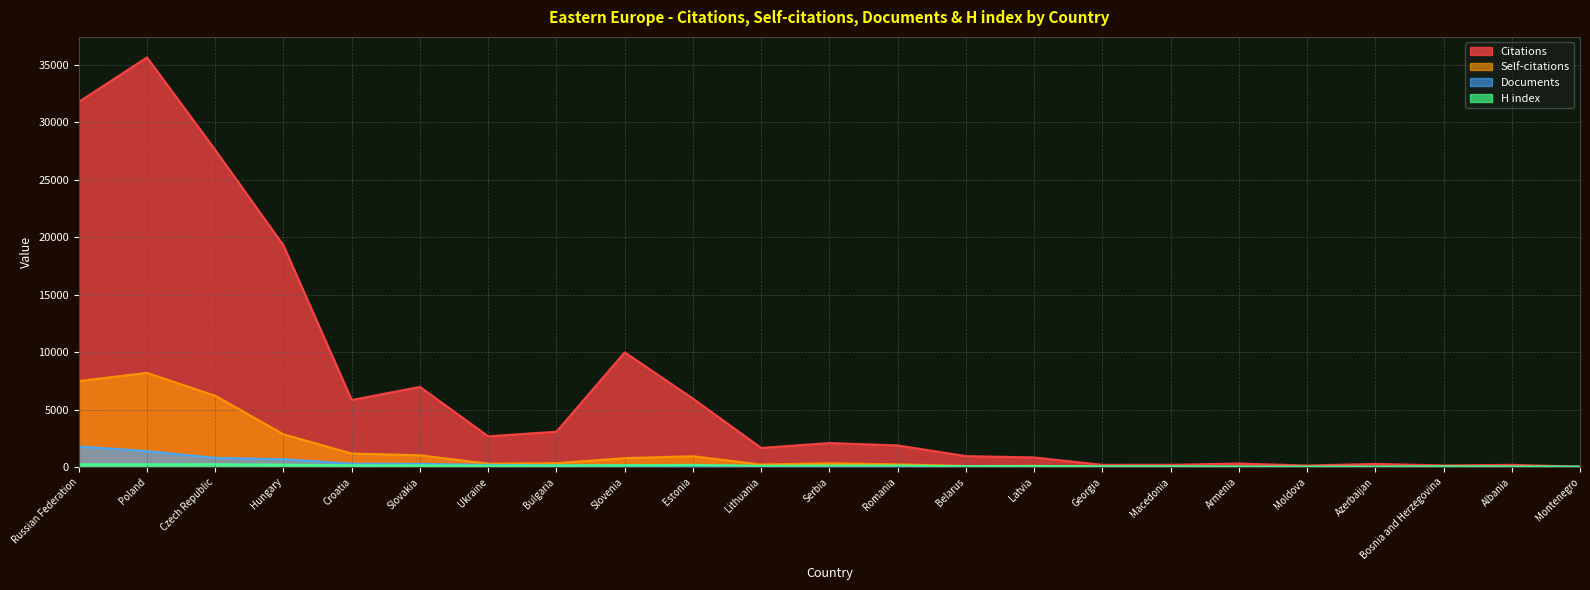

What are all the series names shown in the legend?

Citations, Self-citations, Documents, H index